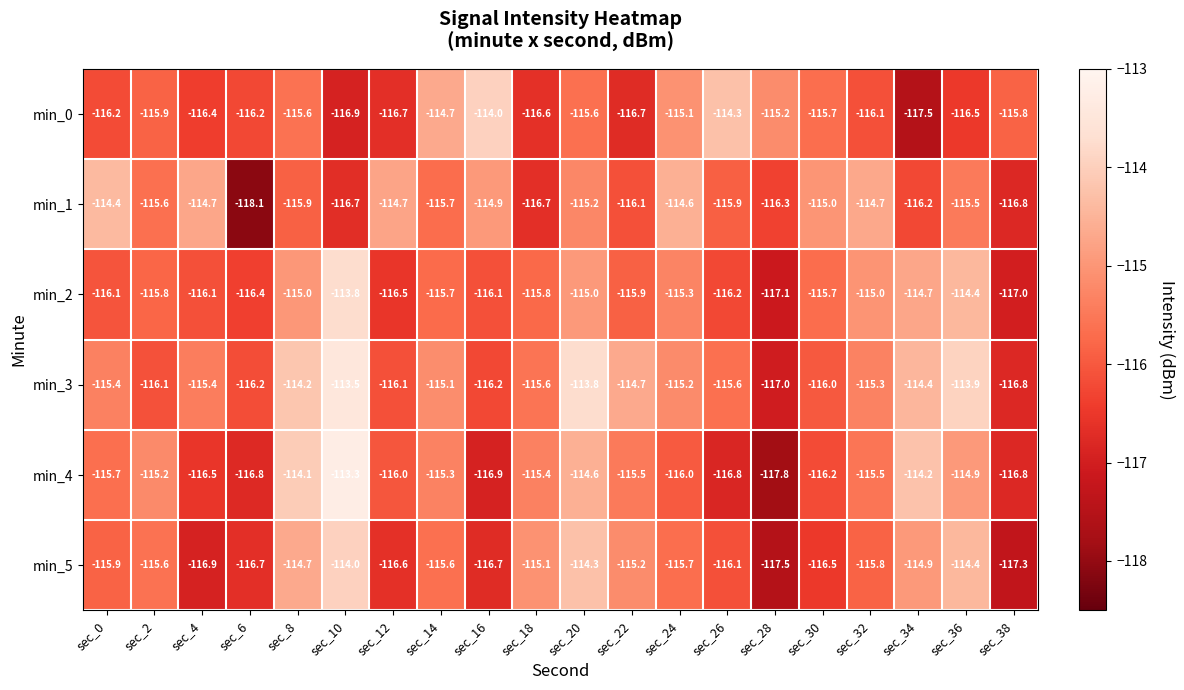

The value of min_4 at sec_12 is -116.0. True or false?

True